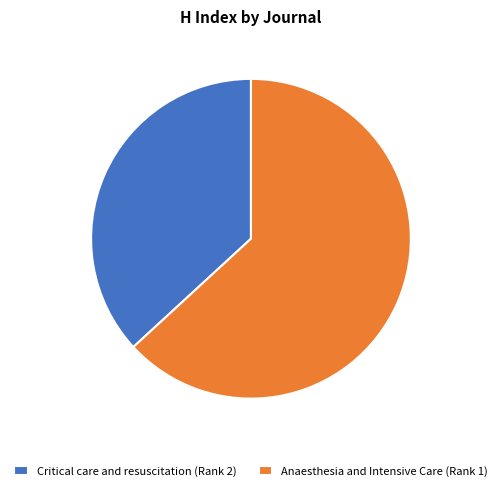

Between Anaesthesia and Intensive Care (Rank 1) and Critical care and resuscitation (Rank 2), which is larger?

Anaesthesia and Intensive Care (Rank 1)